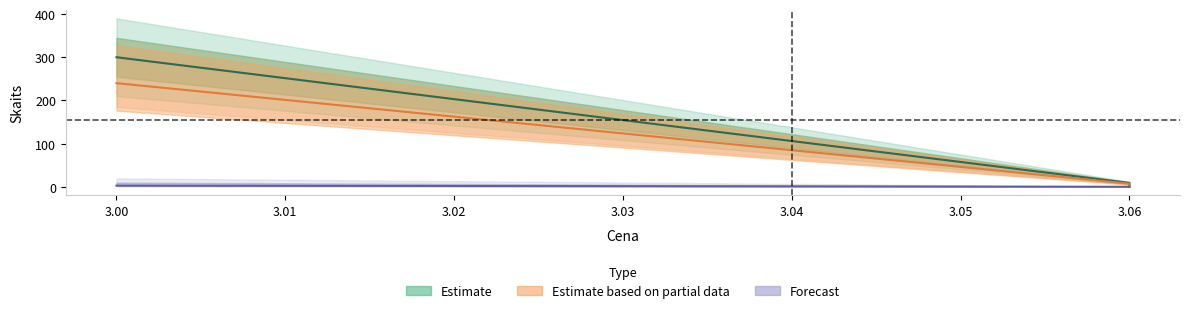

Rank the series by their maximum value, from highest to lowest.

Estimate, Estimate based on partial data, Forecast